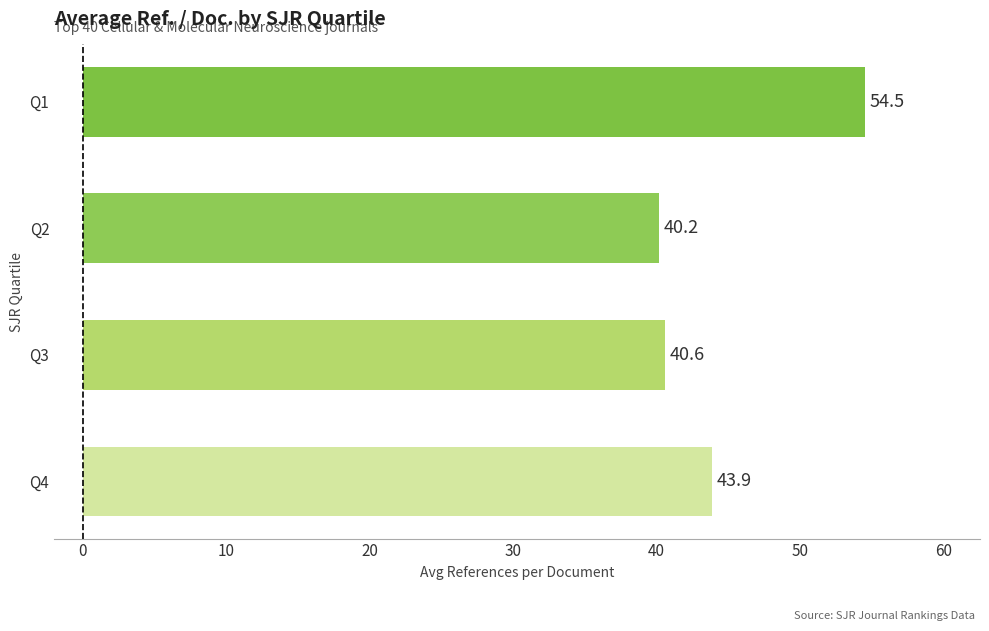

What is the average value?

44.8